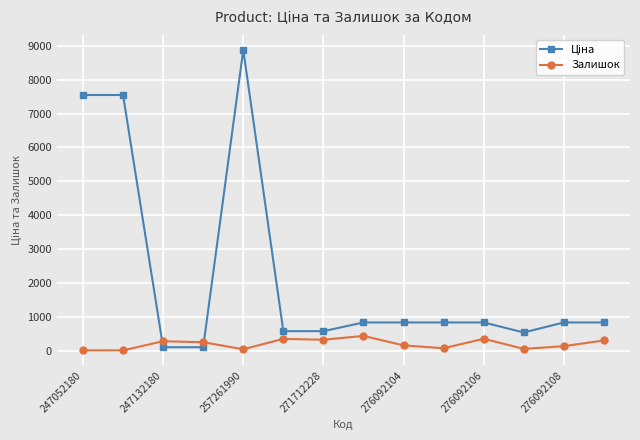

How many lines are shown in the chart?

2